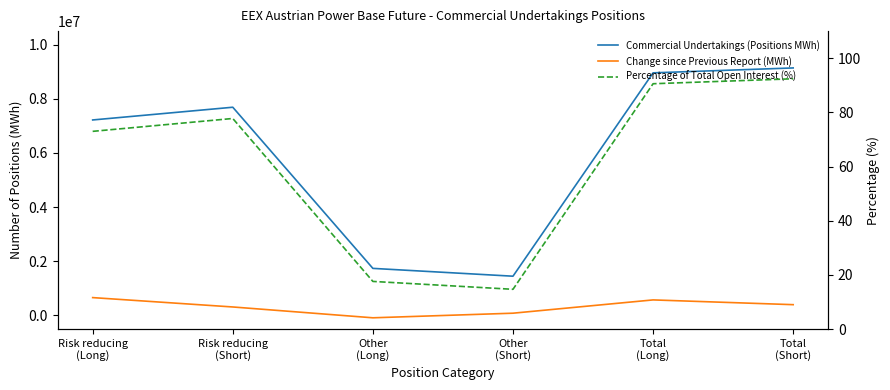

At which category is the sum across all series the highest?

Total
(Short)